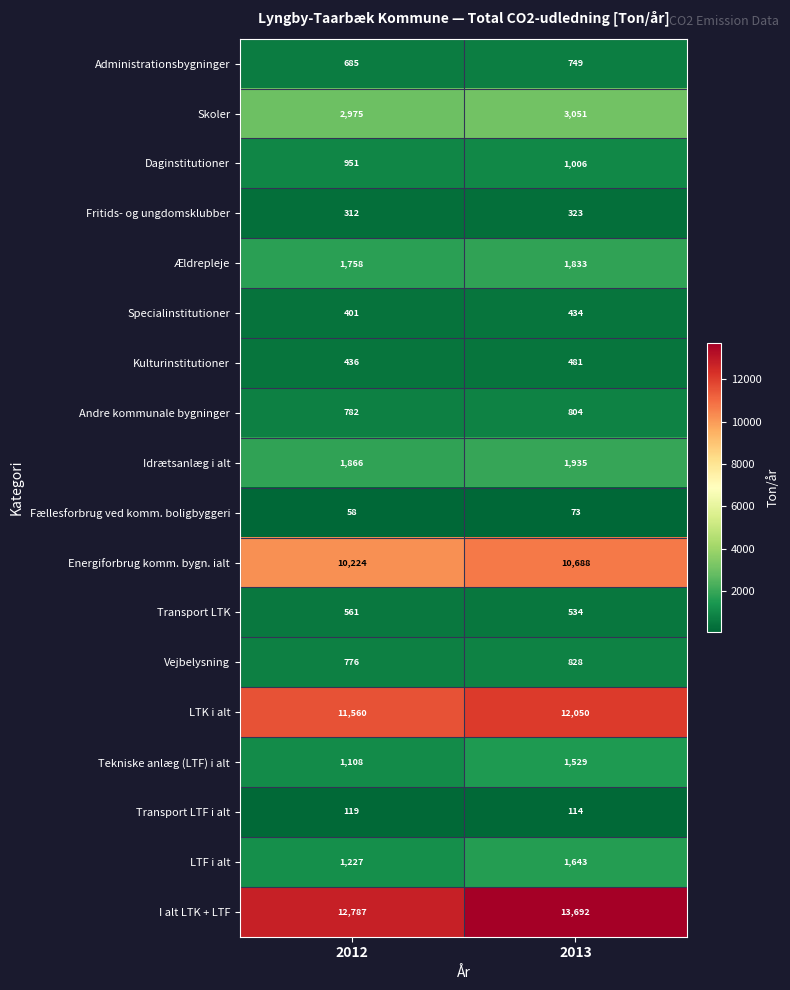

Count the number of categories in the chart.

2